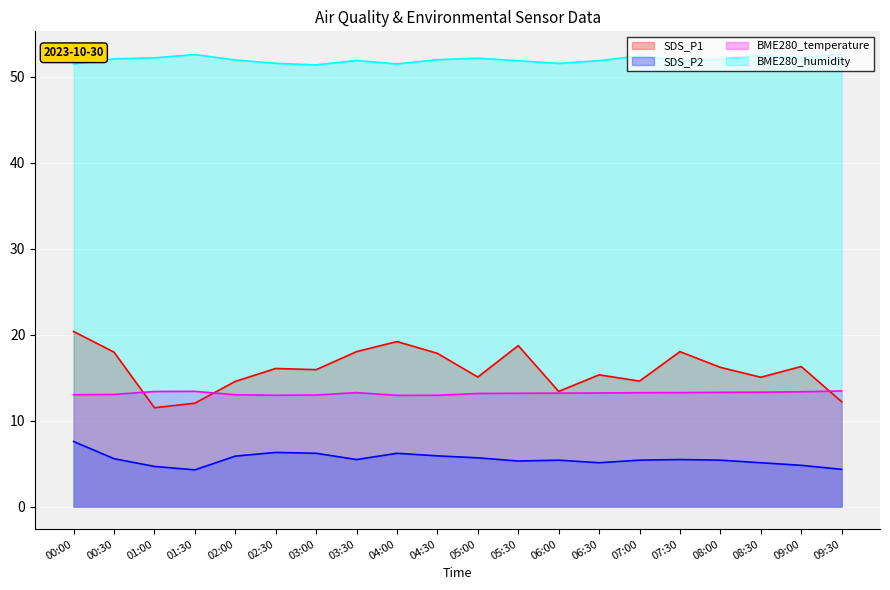

What are all the series names shown in the legend?

SDS_P1, SDS_P2, BME280_temperature, BME280_humidity